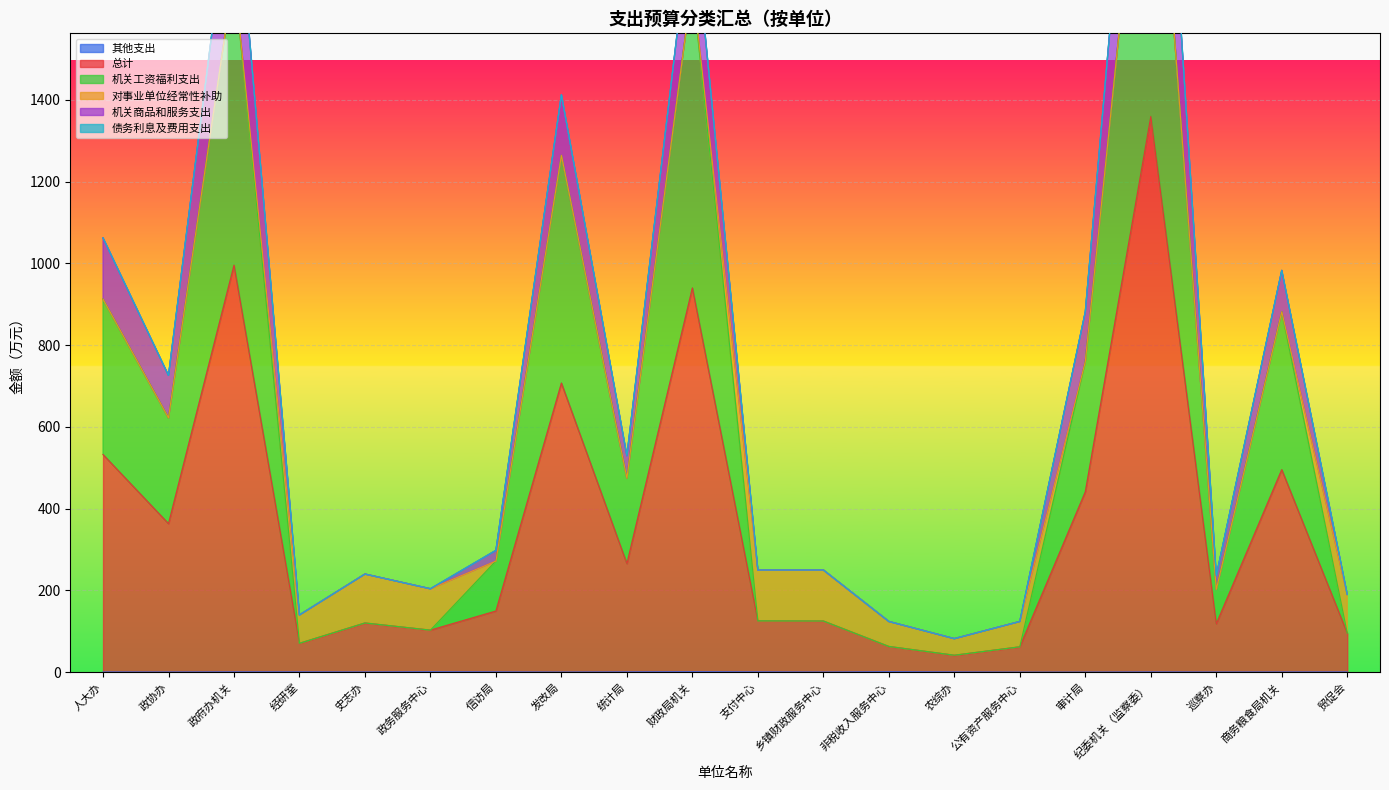

How many interior local peaks does the 总计 series have?

6